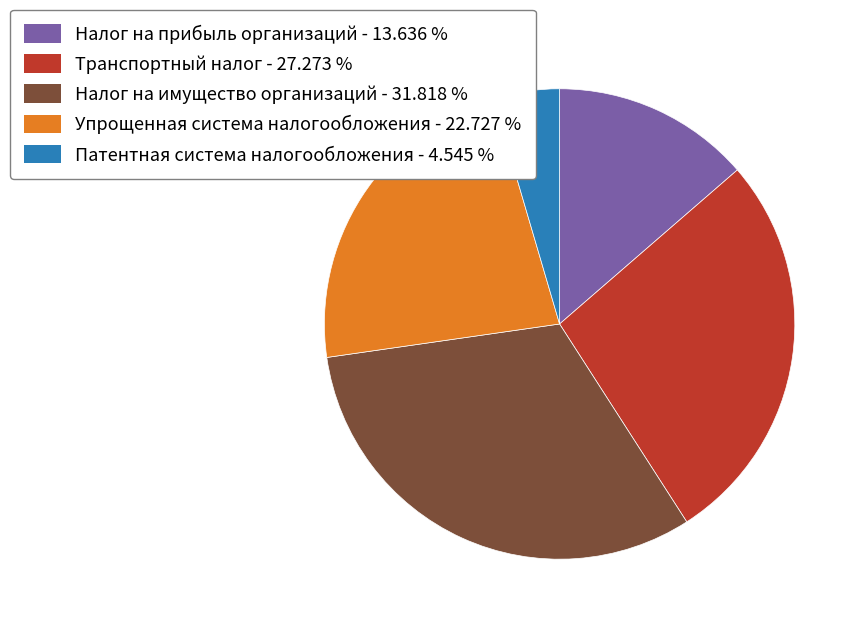

Between Налог на имущество организаций and Налог на прибыль организаций, which is larger?

Налог на имущество организаций